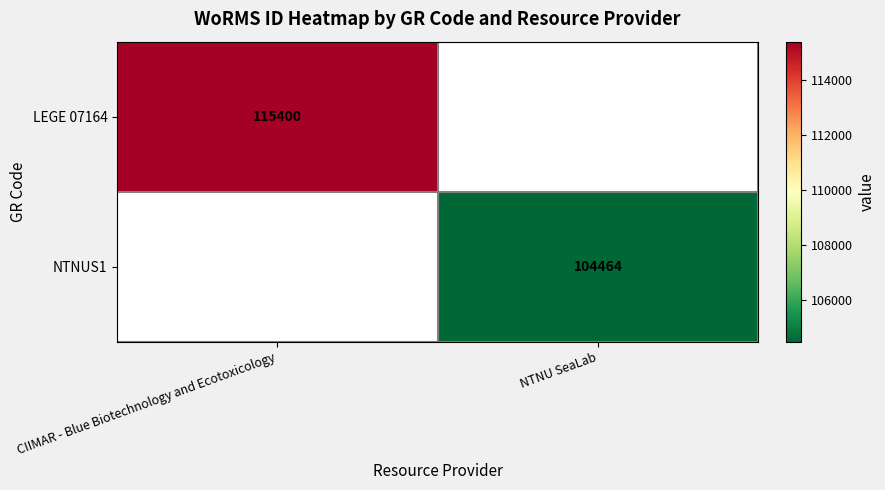

Is it true that LEGE 07164 equals 189479 at CIIMAR - Blue Biotechnology and Ecotoxicology?

False